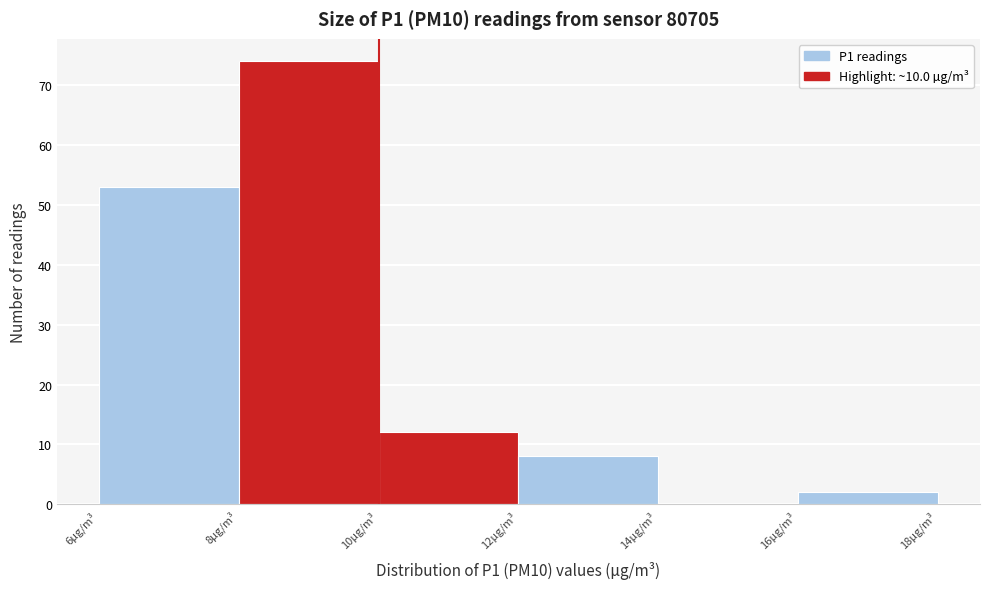

Reading left to right, transcribe this chart: for each bar, give the range it covers on the x-axis and its height. The values are not printed on the chart, so give them approximately, as read against the axis.

6 to 8: 53
8 to 10: 74
10 to 12: 12
12 to 14: 8
14 to 16: 0
16 to 18: 2